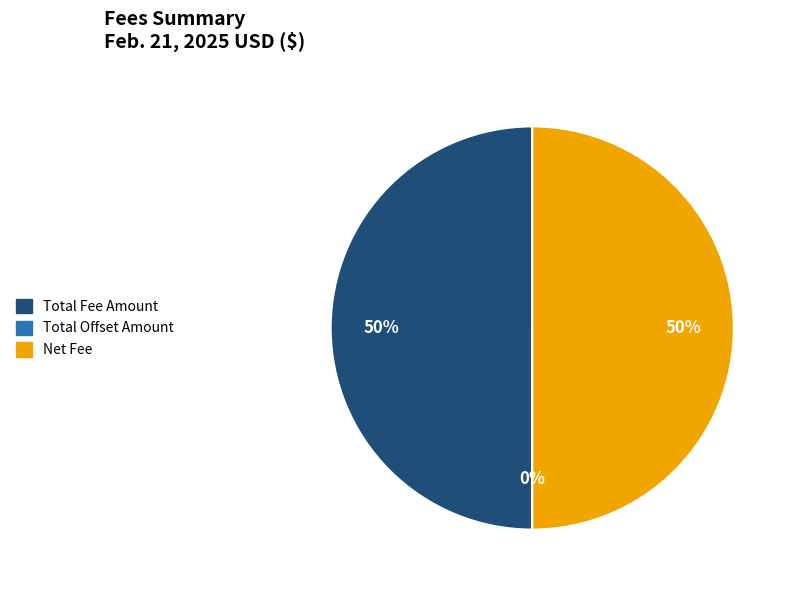

To the nearest percent, what is the difference between the Total Offset Amount and Total Fee Amount slice percentages?

50%